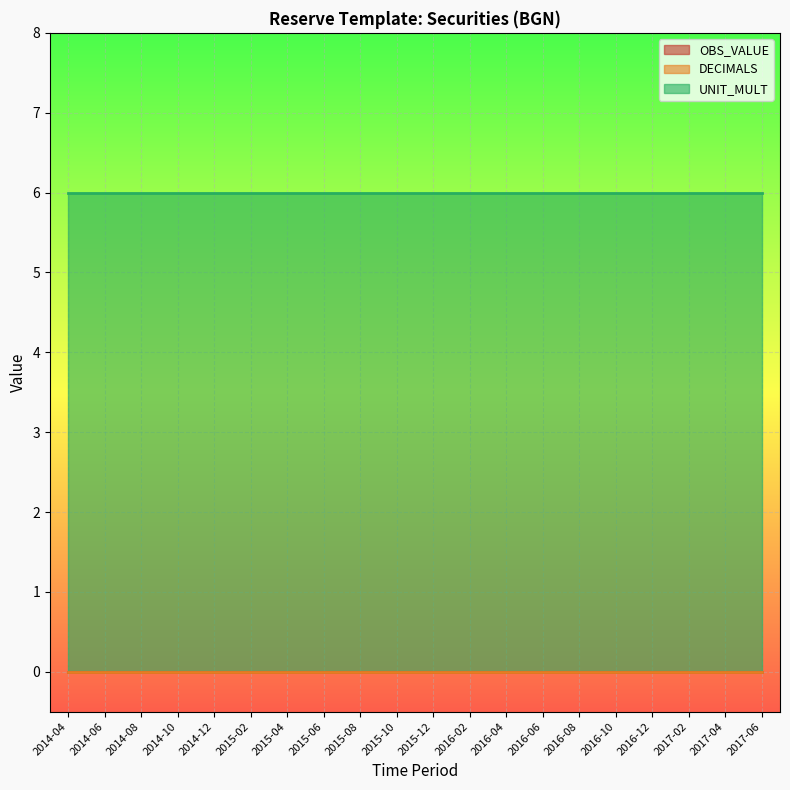

Which series changed the most between 2015-02 and 2016-12?

OBS_VALUE